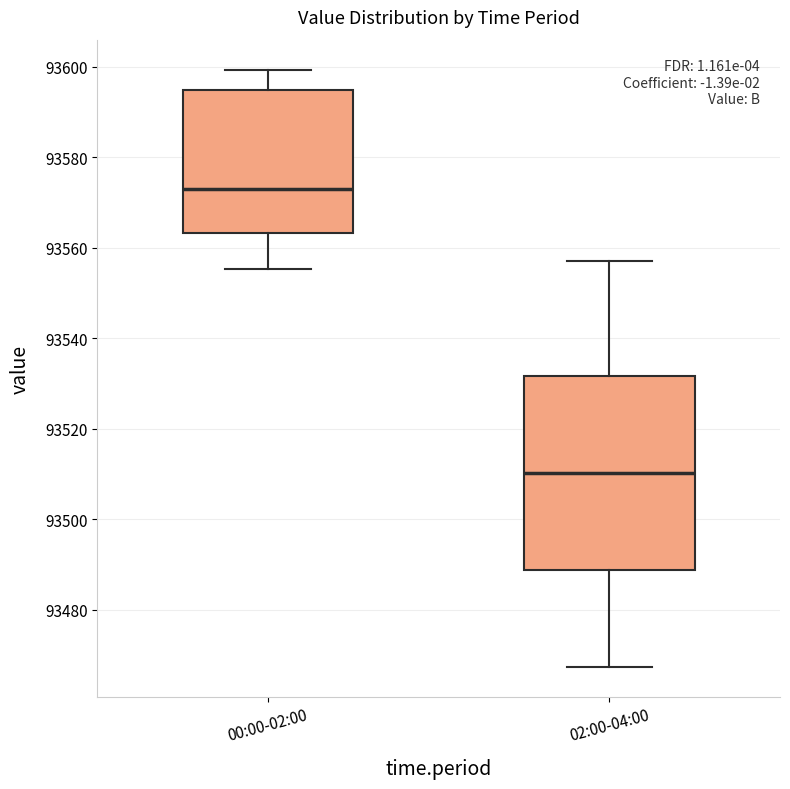

Reading left to right, transcribe this box plot: for each box, give where its median line is, the range the box spans, and where its two whiskers end, as read against the y-axis. The values are not printed on the chart, so give them approximately, as read against the axis.

00:00-02:00: median 93574, box 93564 to 93594, whiskers 93556 to 93600
02:00-04:00: median 93510, box 93488 to 93532, whiskers 93468 to 93558